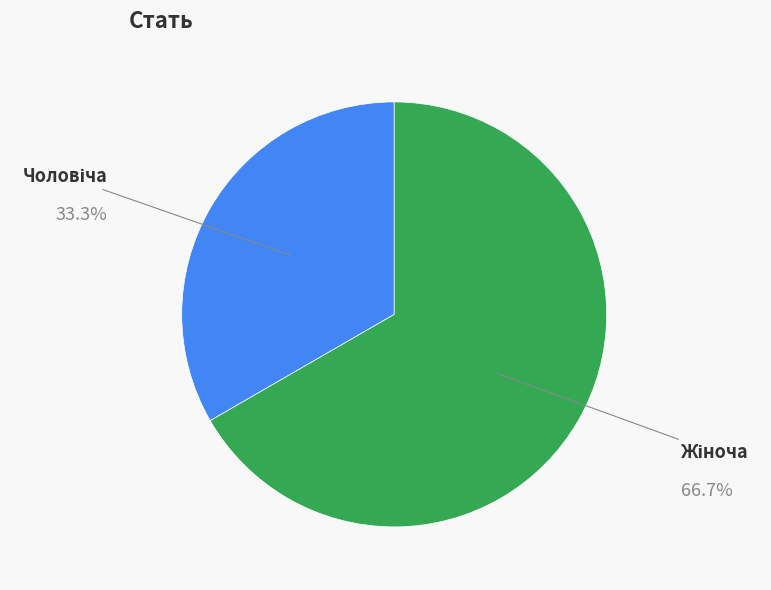

Does any single category account for the majority?

Yes